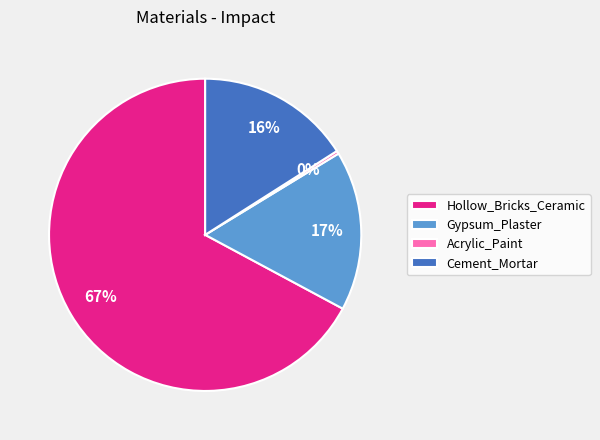

What percentage is the Gypsum_Plaster slice, to the nearest percent?

17%